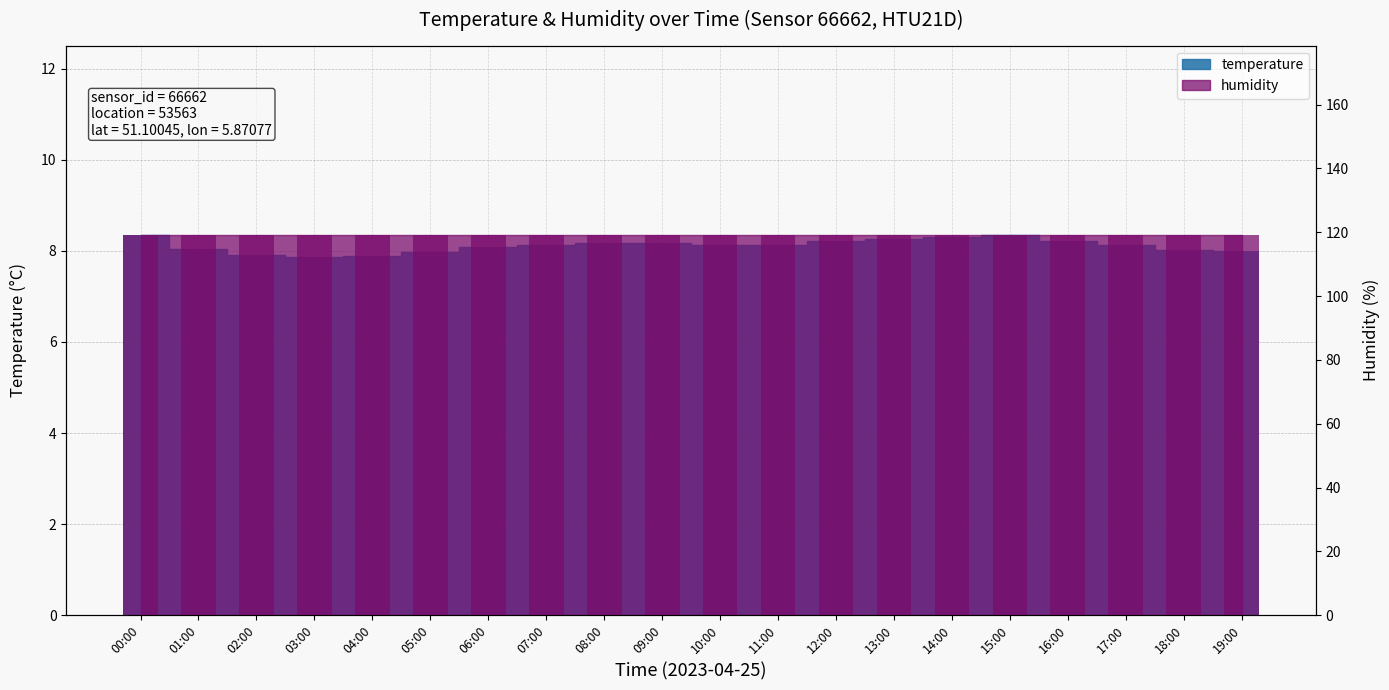

Which category has the highest value across all series?

00:00